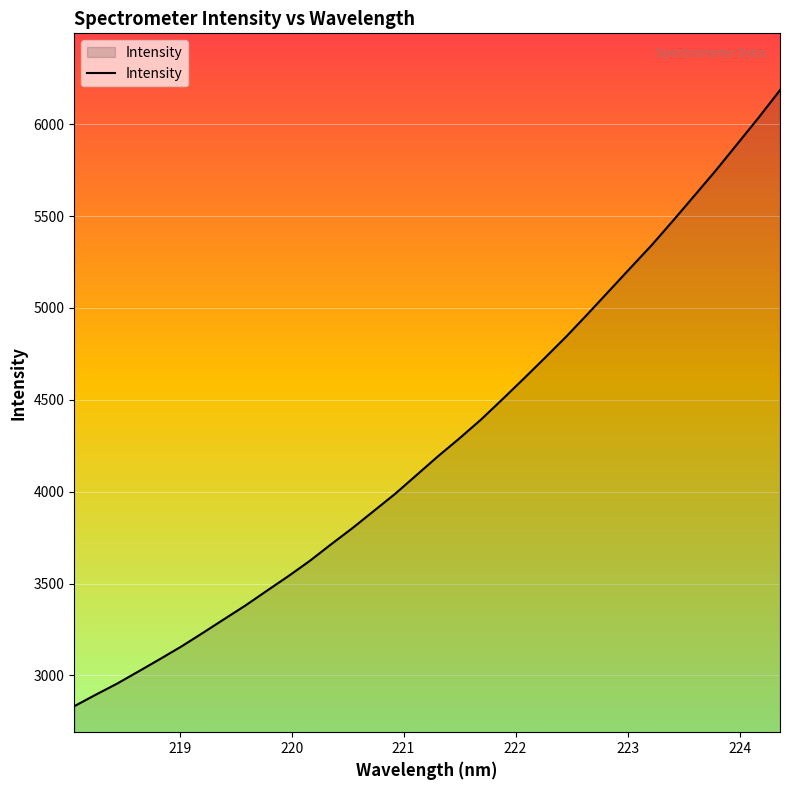

True or false: the data has more than 1 interior local peaks.

False